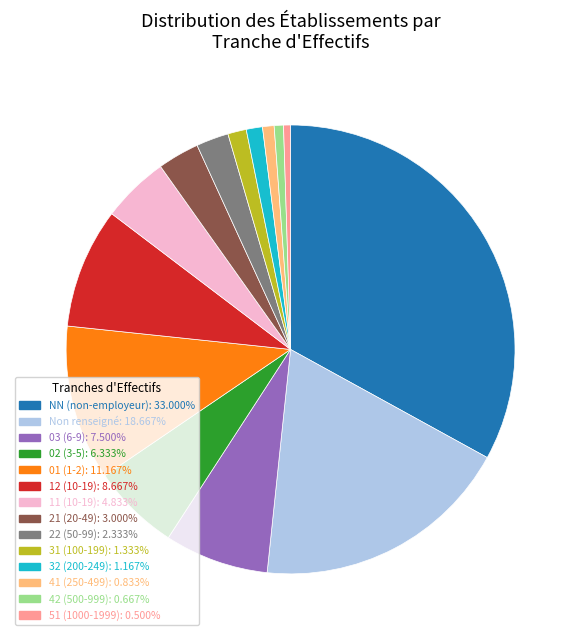

How many slices are in this pie chart?

14